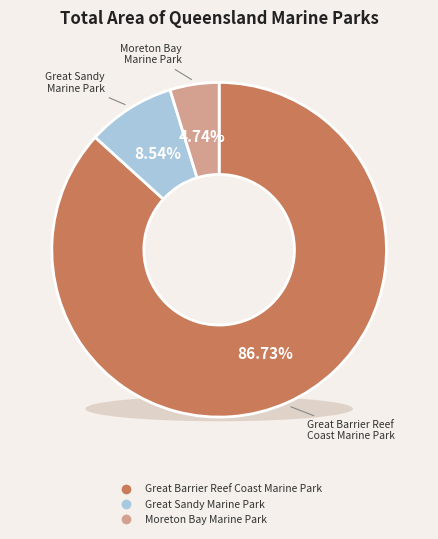

The Great Sandy Marine Park slice represents 19% of the pie. True or false?

False